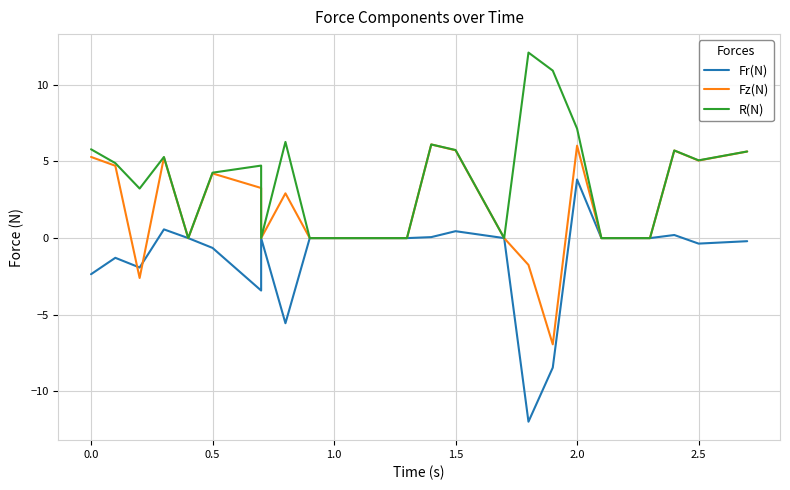

Reading left to right, extract all data points from this chart.

Fr(N): -2.4	-1.3	-1.9	0.6	0.0	-0.6	-3.4	0.0	-5.6	0.0	0.0	0.0	0.0	0.0	0.1	0.5	0.0	0.0	-12.0	-8.4	3.8	0.0	0.0	0.0	0.2	-0.4	-0.2
Fz(N): 5.3	4.7	-2.6	5.3	0.0	4.2	3.3	0.0	2.9	0.0	0.0	0.0	0.0	0.0	6.1	5.7	0.0	0.0	-1.7	-6.9	6.0	0.0	0.0	0.0	5.7	5.1	5.6
R(N): 5.8	4.9	3.2	5.3	0.0	4.3	4.7	0.0	6.3	0.0	0.0	0.0	0.0	0.0	6.1	5.7	0.0	0.0	12.1	10.9	7.1	0.0	0.0	0.0	5.7	5.1	5.6